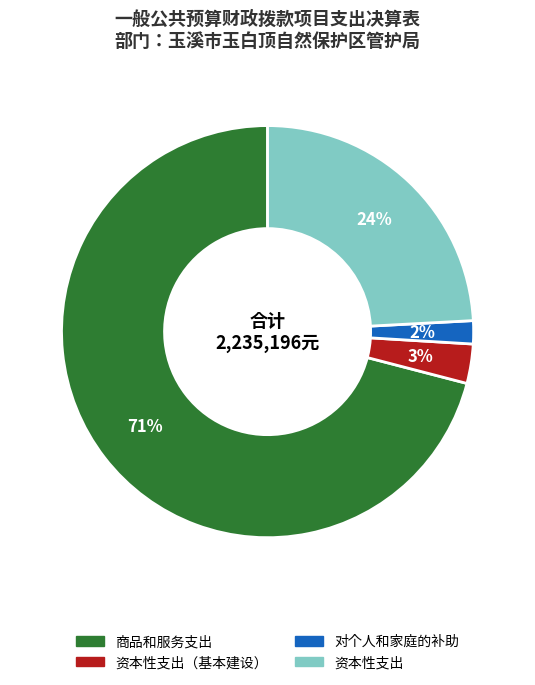

Is there a majority slice in this chart?

Yes